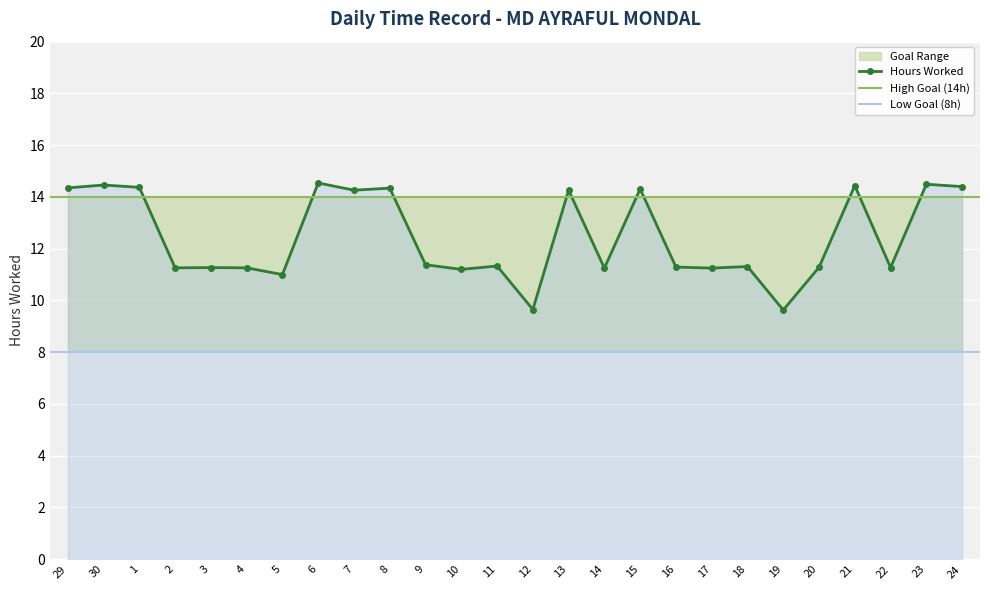

What is the difference between the maximum and minimum values?

4.9